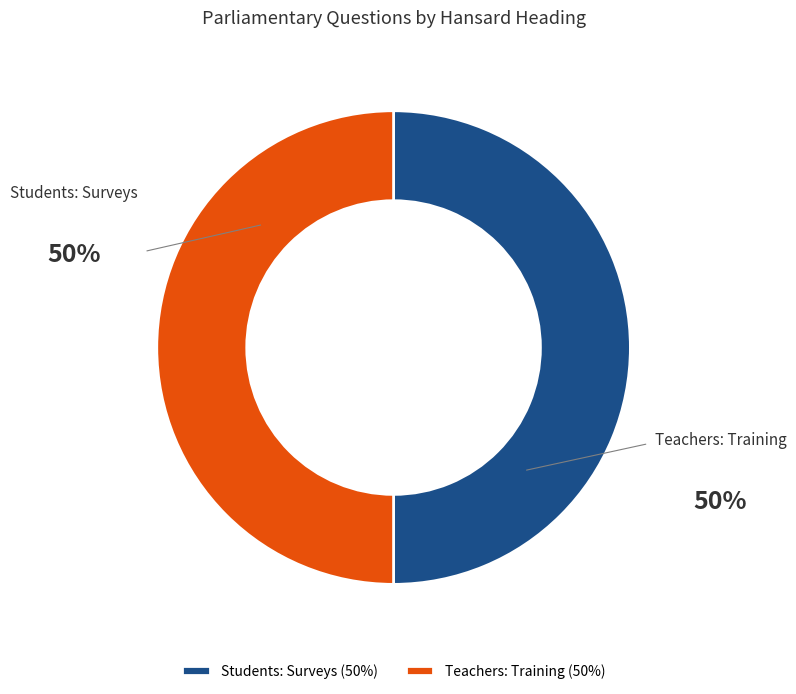

Do Students: Surveys (50%) and Teachers: Training (50%) together represent more than half of the pie?

Yes